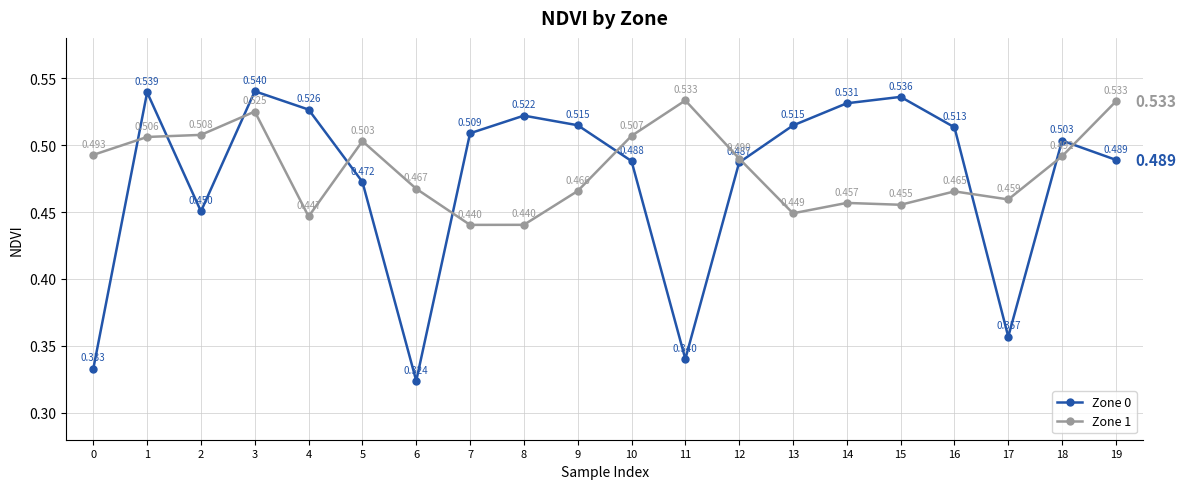

Is the value of Zone 1 at 17 greater than the value of Zone 0 at 10?

No